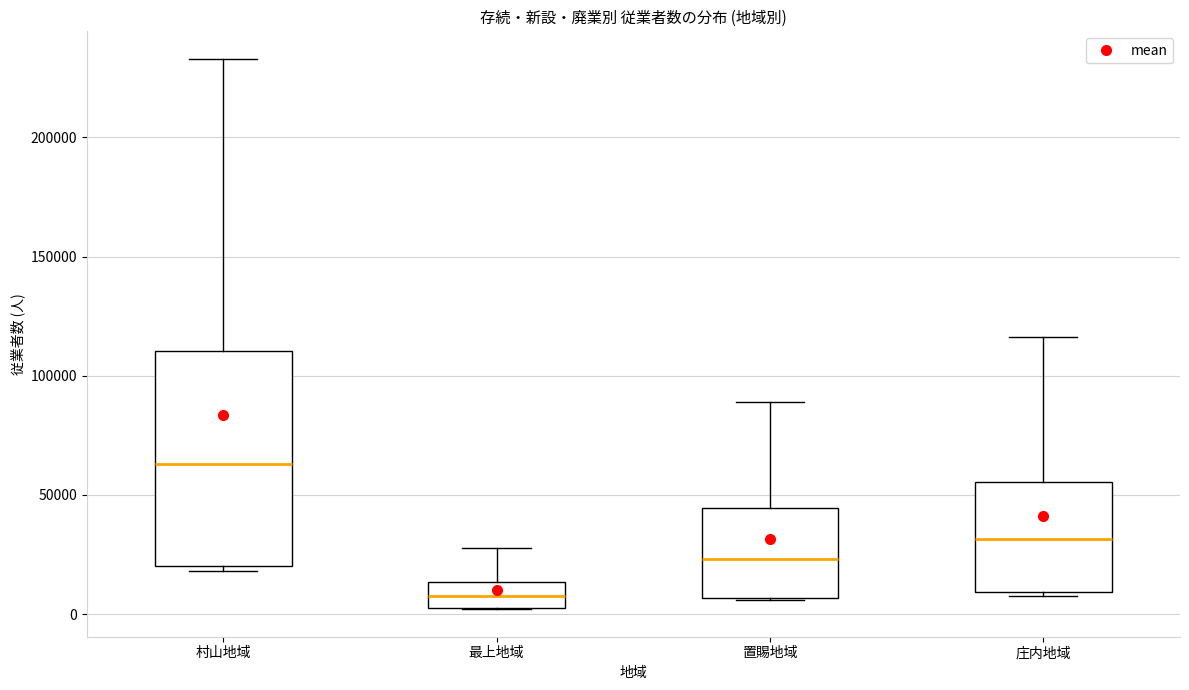

Reading left to right, transcribe this box plot: for each box, give where its median line is, the range the box spans, and where its two whiskers end, as read against the y-axis. The values are not printed on the chart, so give them approximately, as read against the axis.

村山地域: median 65000, box 20000 to 110000, whiskers 20000 (just below the box's lower edge) to 235000
最上地域: median 10000, box 0 to 15000, whiskers 0 to 30000
置賜地域: median 25000, box 5000 to 45000, whiskers 5000 to 90000
庄内地域: median 30000, box 10000 to 55000, whiskers 5000 to 115000